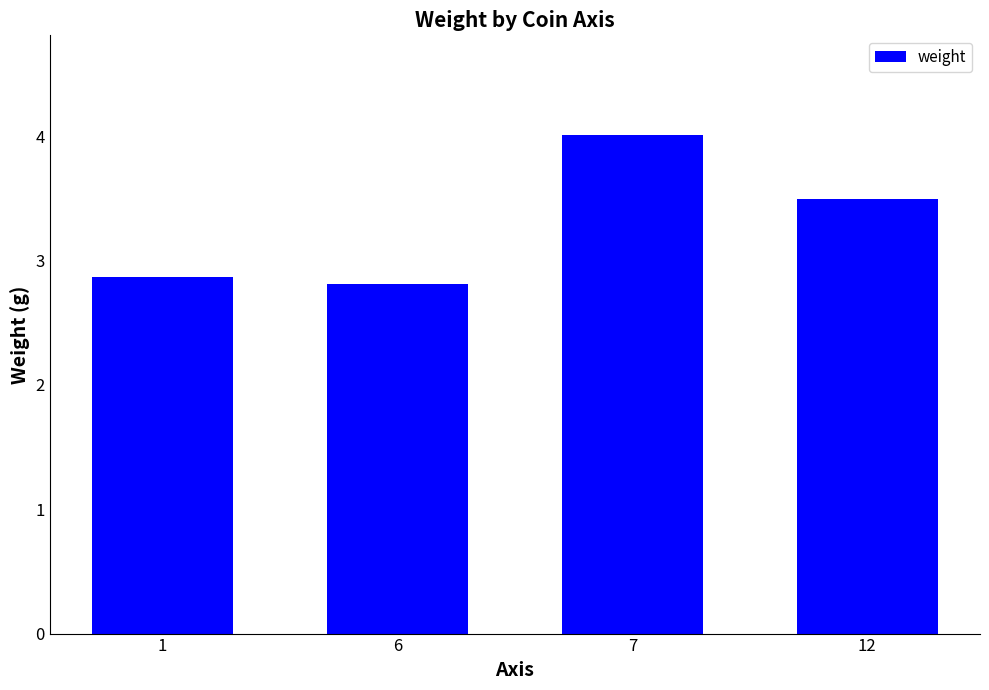

How many data points are less than 3?

2